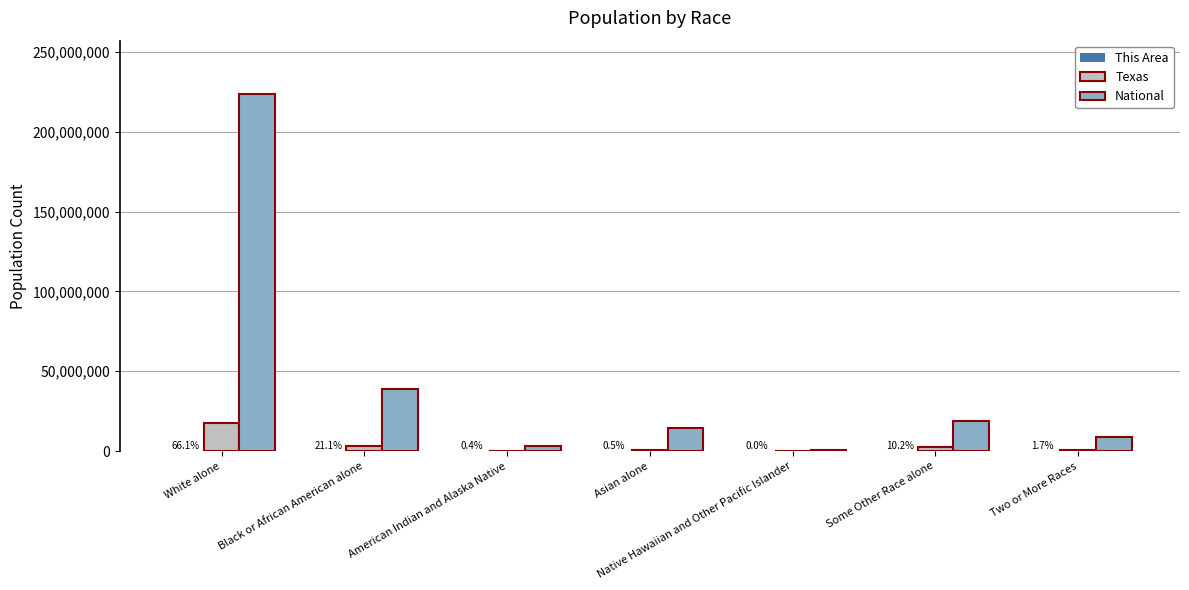

The value of Texas at American Indian and Alaska Native is 170972. True or false?

True